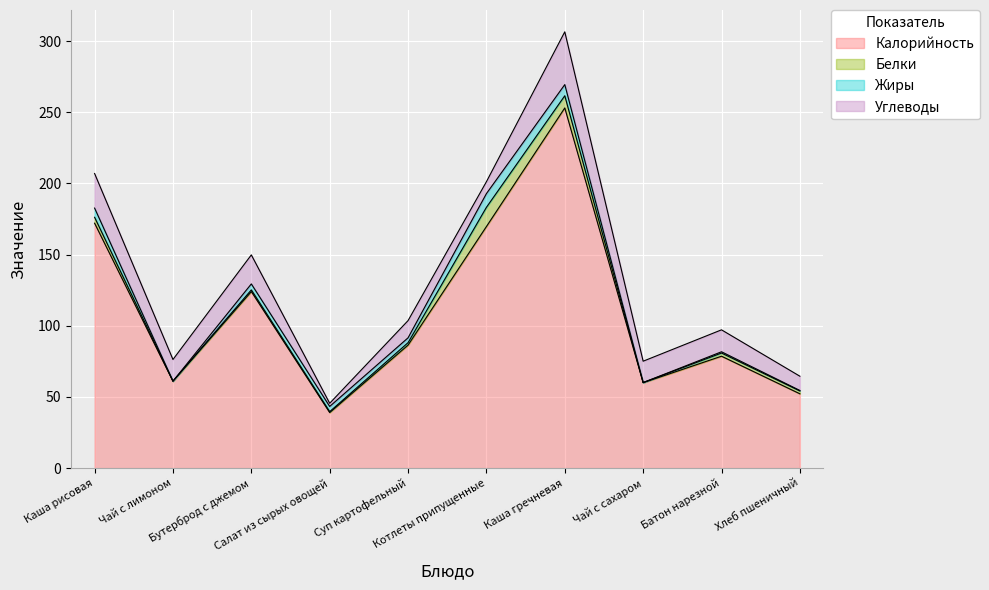

Reading left to right, extract all data points from this chart.

Калорийность: 172.1	61.0	124.0	39.0	86.4	169.7	253.1	60.0	78.6	52.2
Белки: 4.2	0.1	1.2	0.7	1.7	13.5	8.6	0.1	2.2	2.0
Жиры: 6.5	0.0	4.2	3.7	3.4	9.6	7.8	0.0	0.9	0.4
Углеводы: 24.3	15.2	20.4	2.2	12.1	8.4	37.1	15.0	15.4	10.0